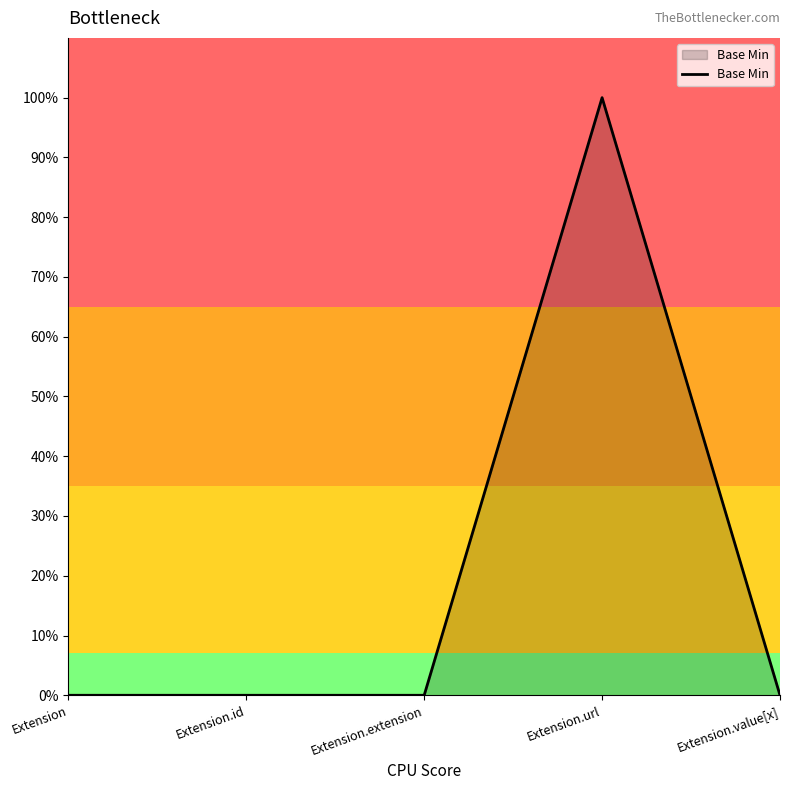

At which category does the chart reach its minimum across all series?

Extension